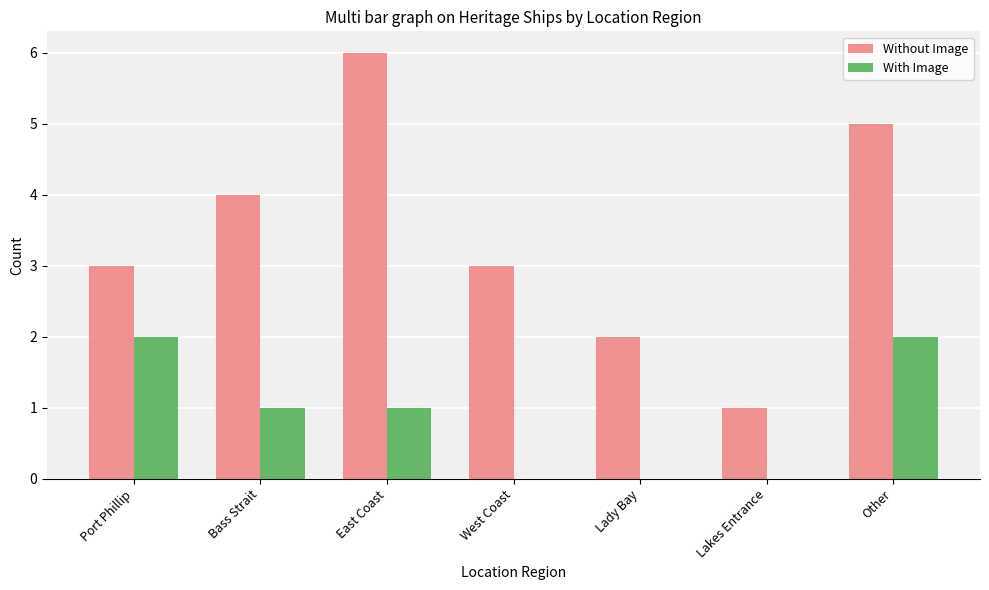

The value of Without Image at Other is 3. True or false?

False